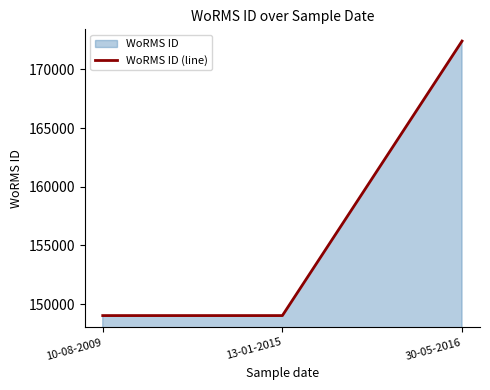

The value at 30-05-2016 is 172419. True or false?

True